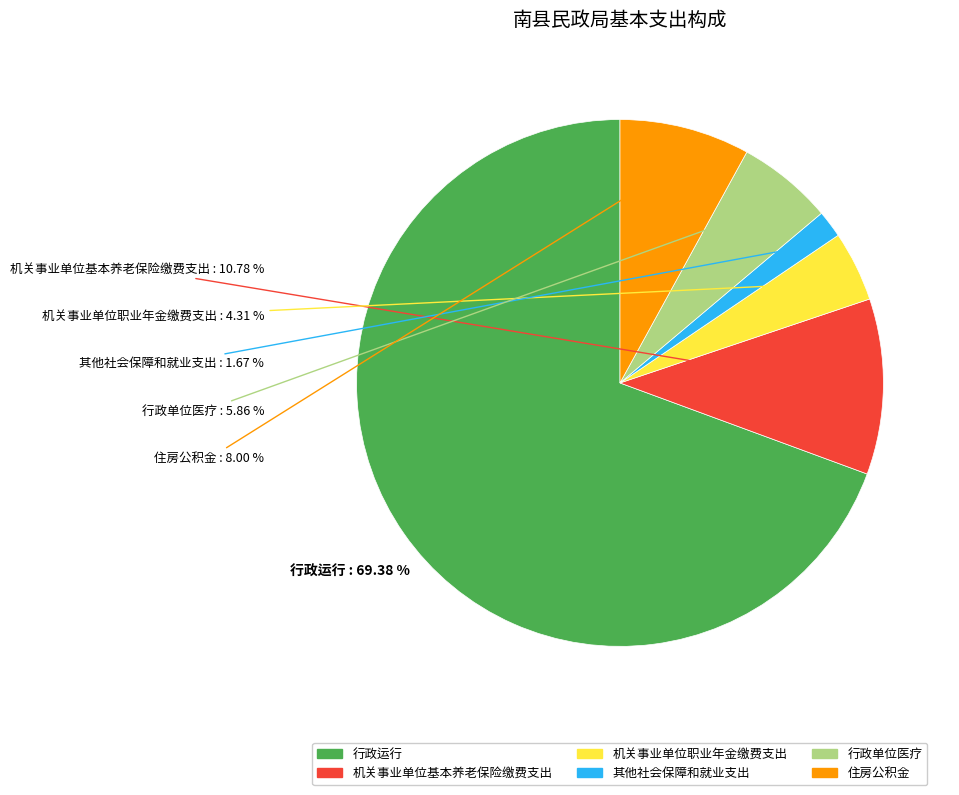

How many slices are in this pie chart?

6